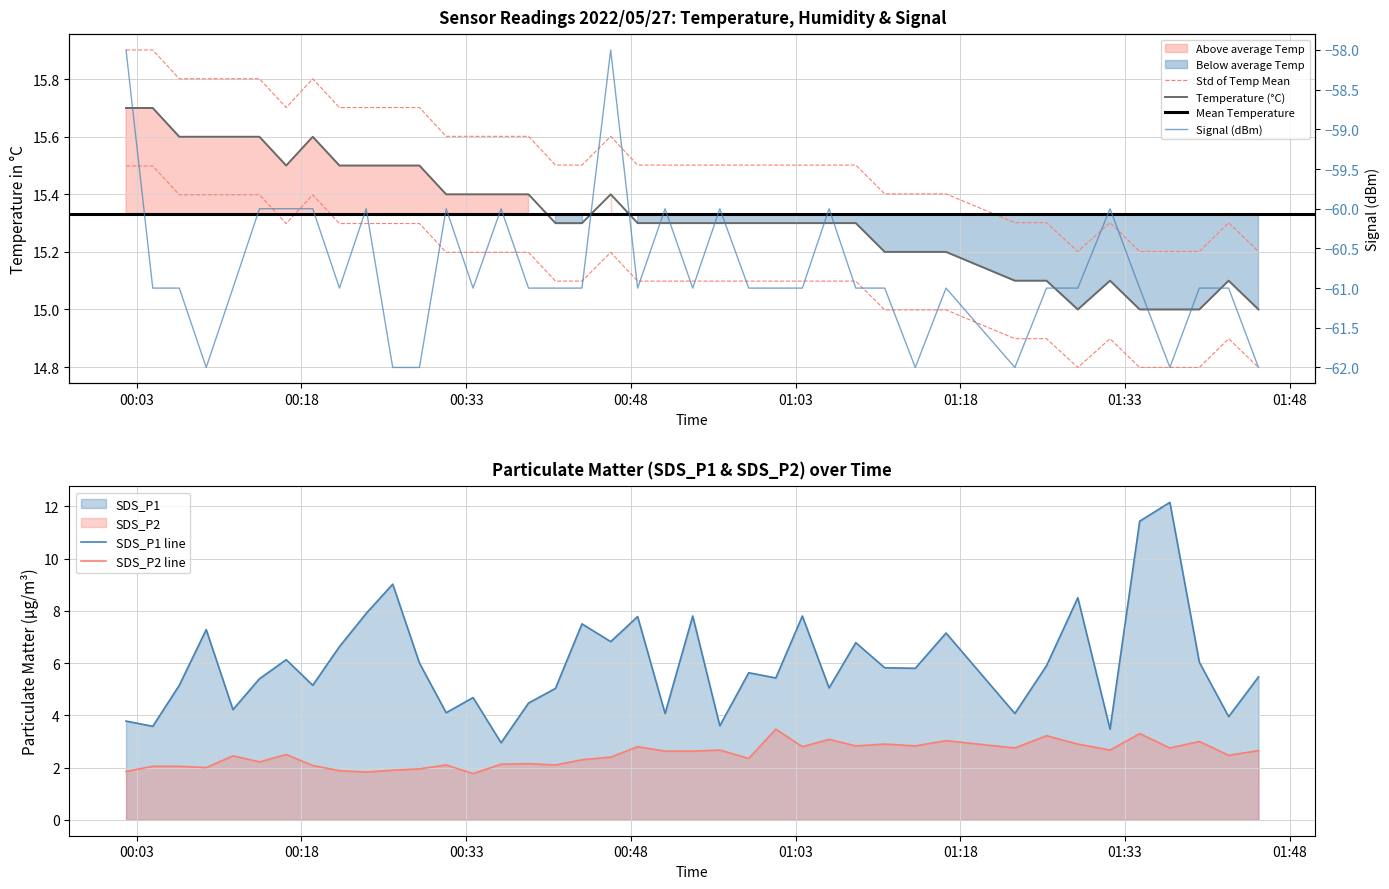

True or false: Temp and Signal intersect in this chart.

False